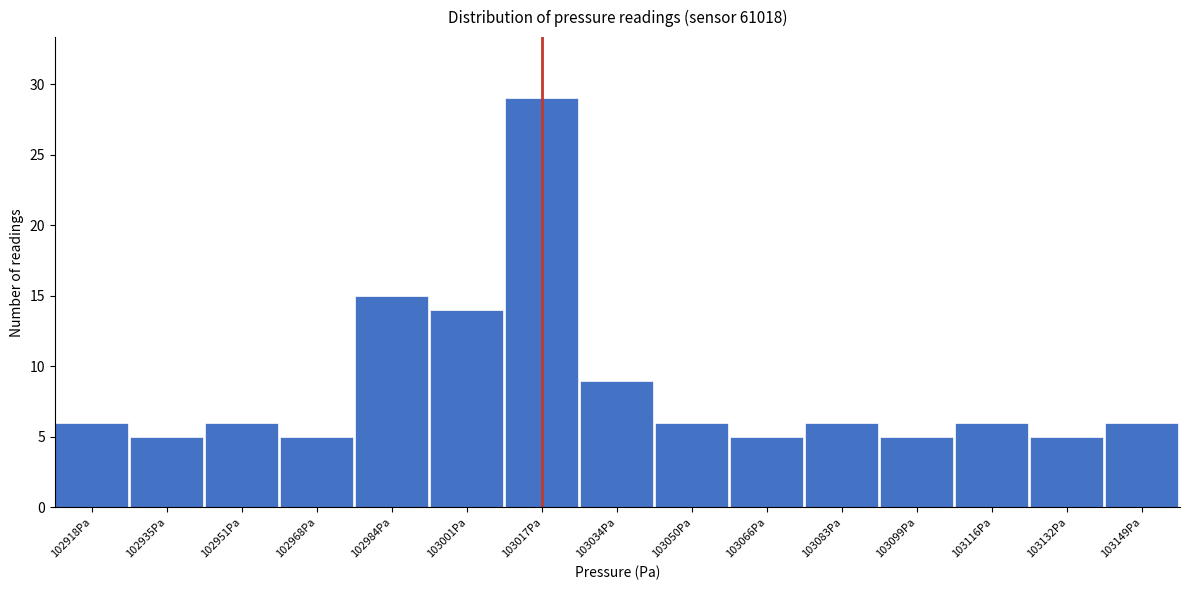

Reading left to right, list every bar in this chart as the range it spans on the x-axis followed by its height. Neither the bar edges nor the heights are printed on the chart, so give them approximately, as read against the axes.

102910 to 102926: 6
102926 to 102942: 5
102942 to 102960: 6
102960 to 102976: 5
102976 to 102992: 15
102992 to 103008: 14
103008 to 103026: 29
103026 to 103042: 9
103042 to 103058: 6
103058 to 103074: 5
103074 to 103092: 6
103092 to 103108: 5
103108 to 103124: 6
103124 to 103140: 5
103140 to 103158: 6